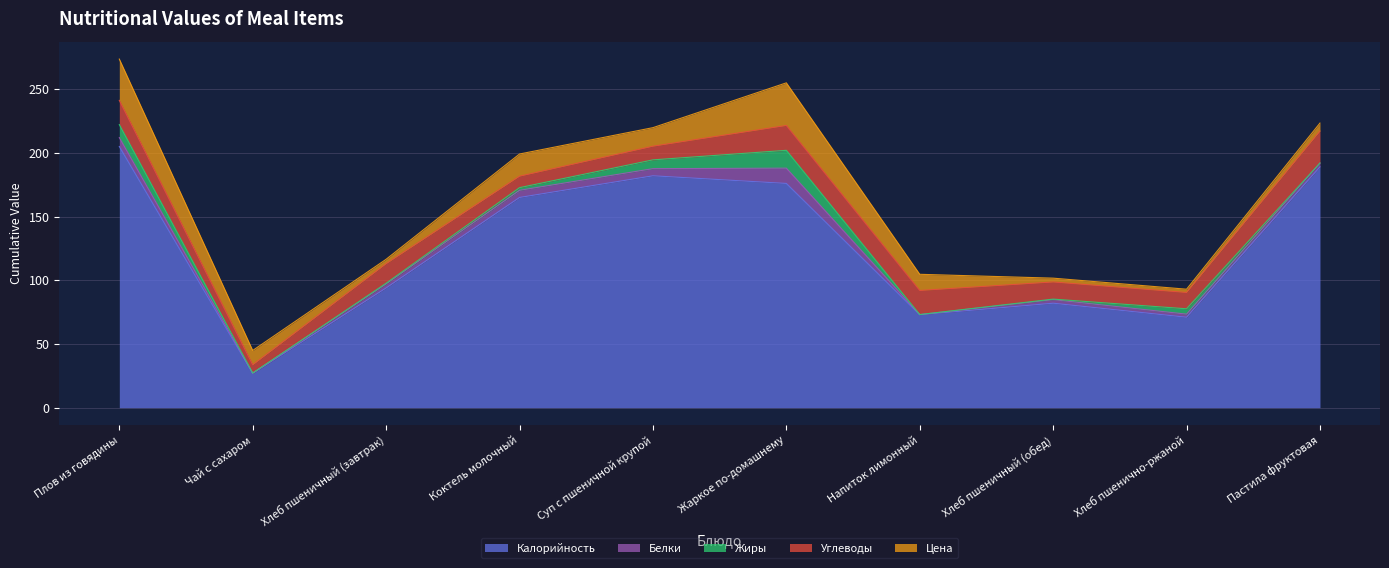

Which series changed the most between Напиток лимонный and Хлеб пшенично-ржаной?

Цена